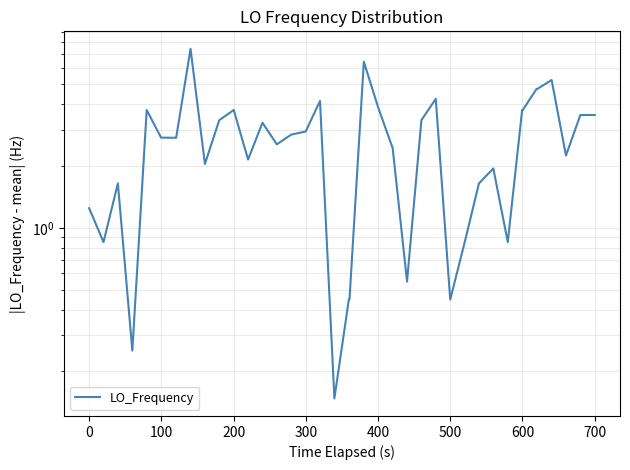

What is the smallest value displayed?

0.1